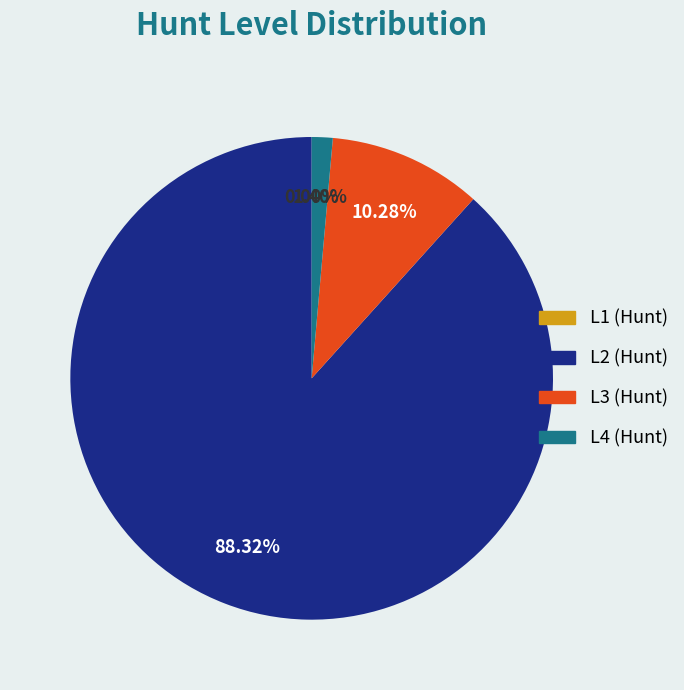

What is the total percentage of L4 (Hunt) and L2 (Hunt)?

89.7%